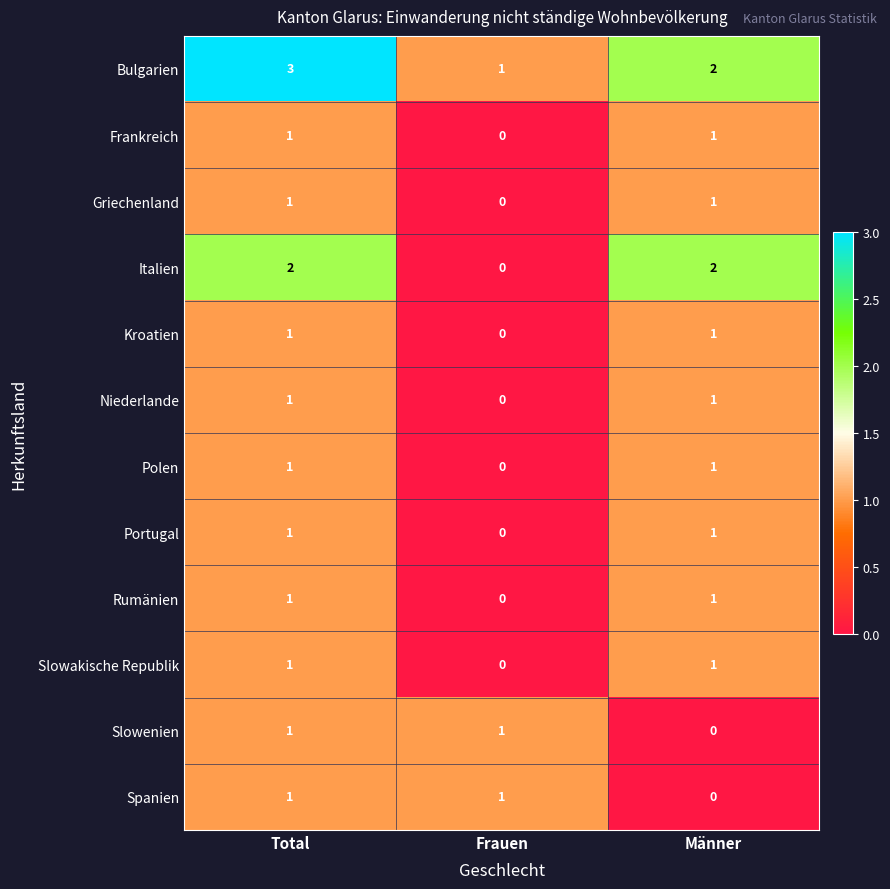

What is the greatest value displayed?

3